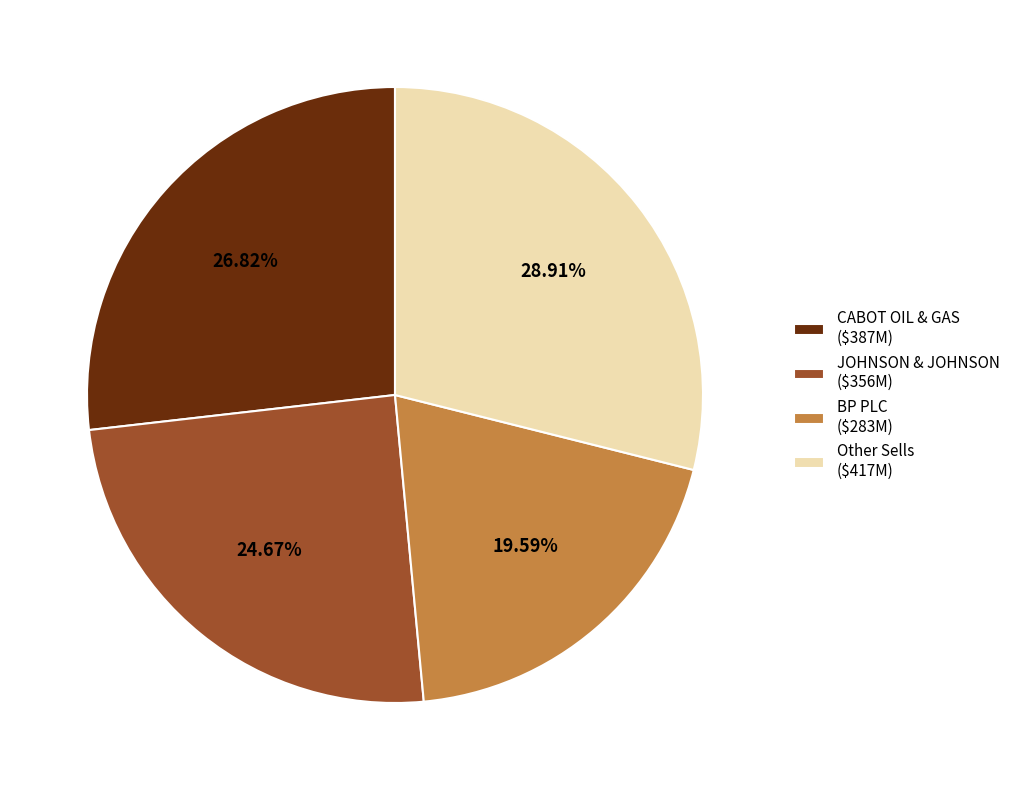

Does Other Sells ($417M) represent more than half of the total?

No